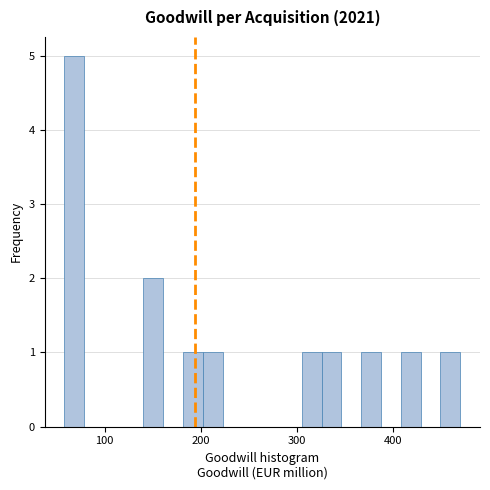

Read against the x-axis, roughly where is the centre of the tallest bar?

70